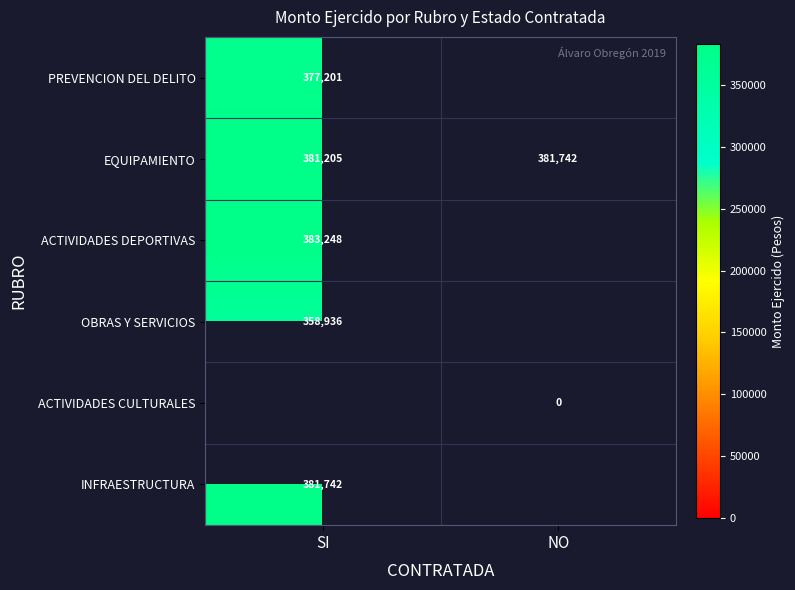

Is the value of PREVENCION DEL DELITO at SI greater than the value of EQUIPAMIENTO at SI?

No